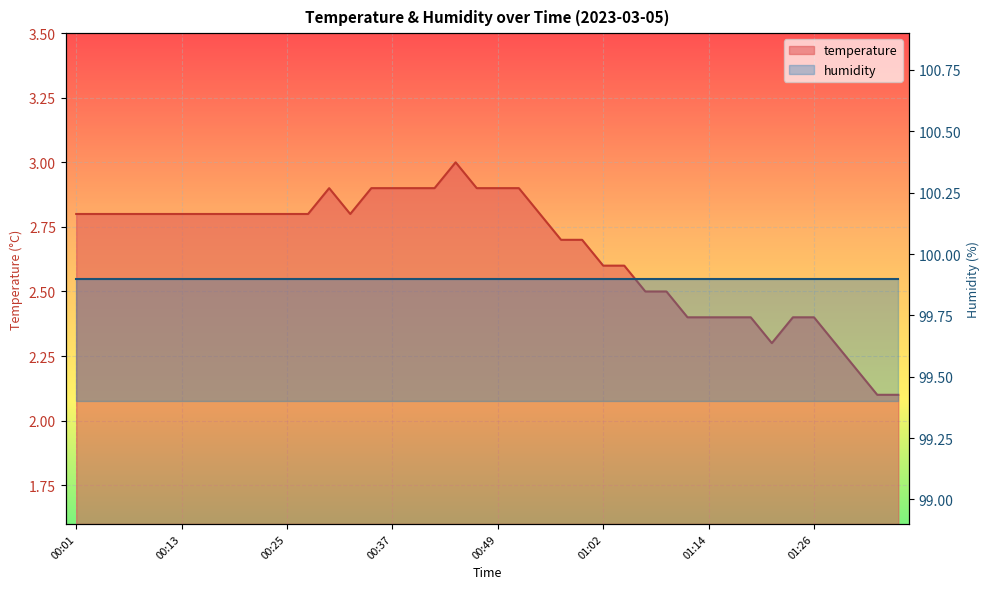

Count the values in the range 2 to 3.

40